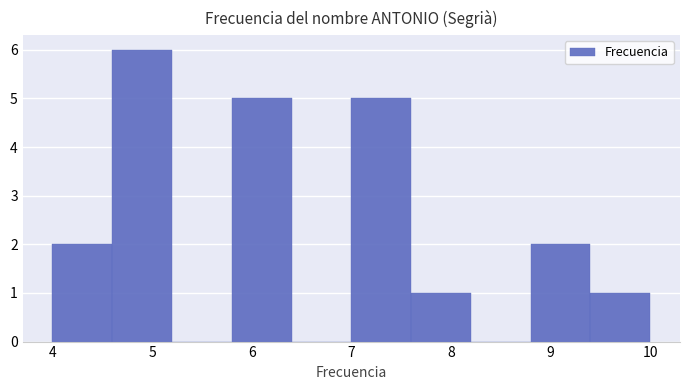

Reading left to right, transcribe this chart: for each bar, give the range it covers on the x-axis and its height. The values are not printed on the chart, so give them approximately, as read against the axis.

4.0 to 4.6: 2
4.6 to 5.2: 6
5.2 to 5.8: 0
5.8 to 6.4: 5
6.4 to 7.0: 0
7.0 to 7.6: 5
7.6 to 8.2: 1
8.2 to 8.8: 0
8.8 to 9.4: 2
9.4 to 10.0: 1